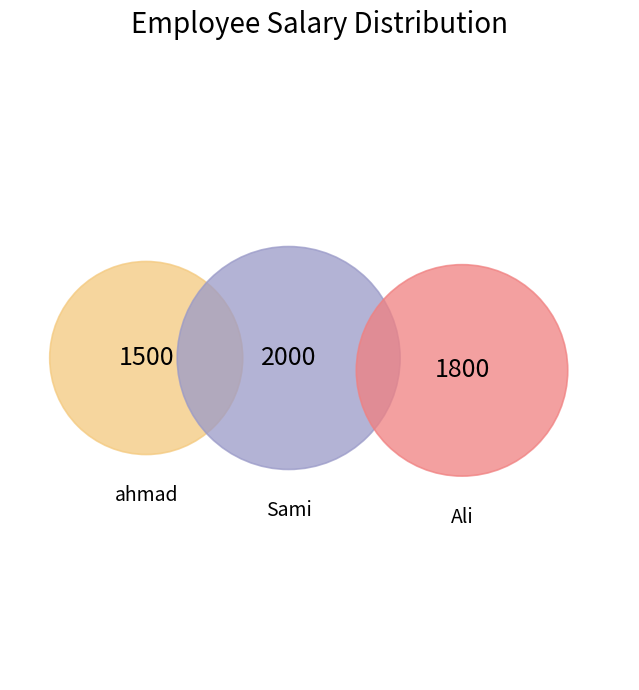

Which has a higher value, Sami or Ali?

Sami